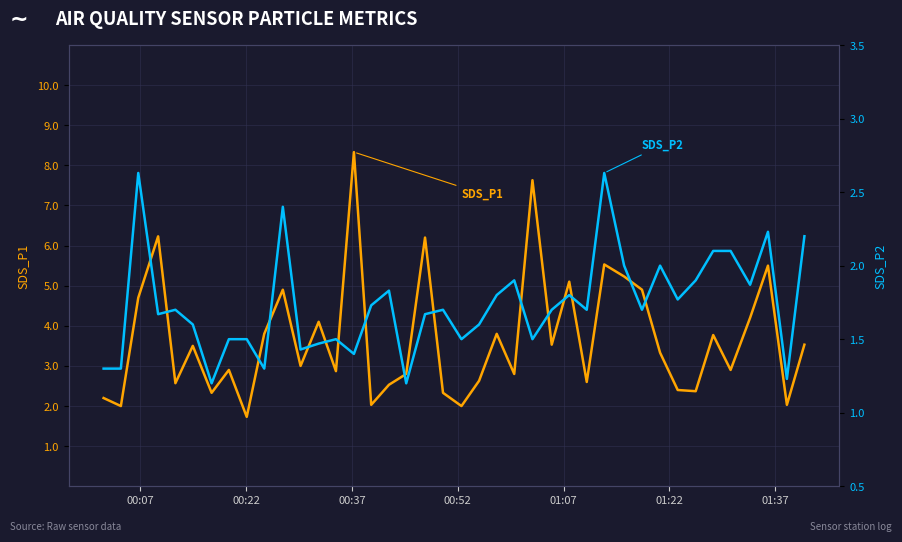

True or false: SDS_P1 and SDS_P2 cross at least once.

False